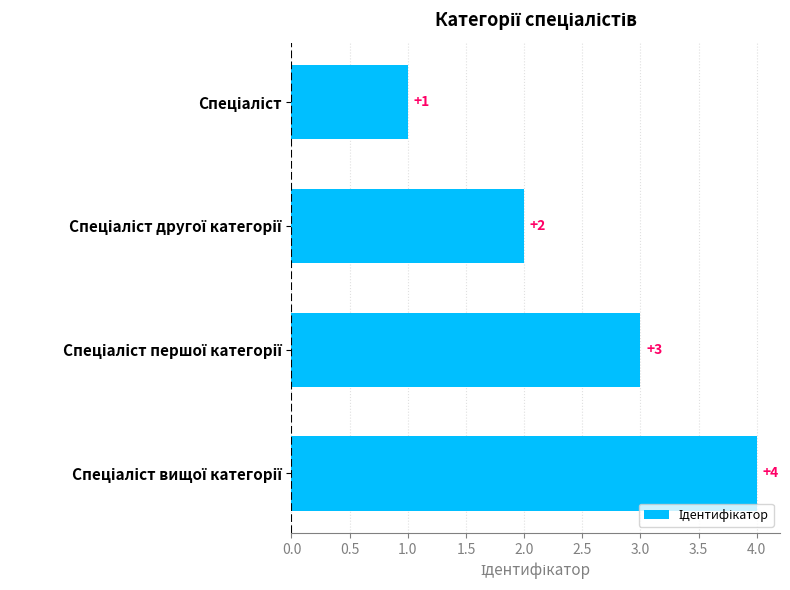

What is the difference between the maximum and minimum values?

3